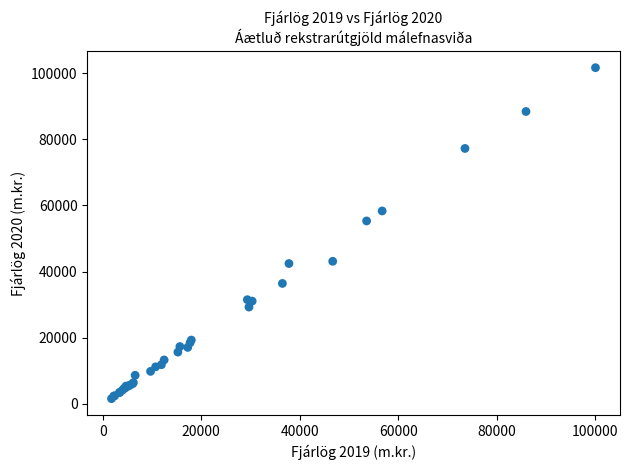

What Y value in the scatter plot is closest to 51618?

55320.3